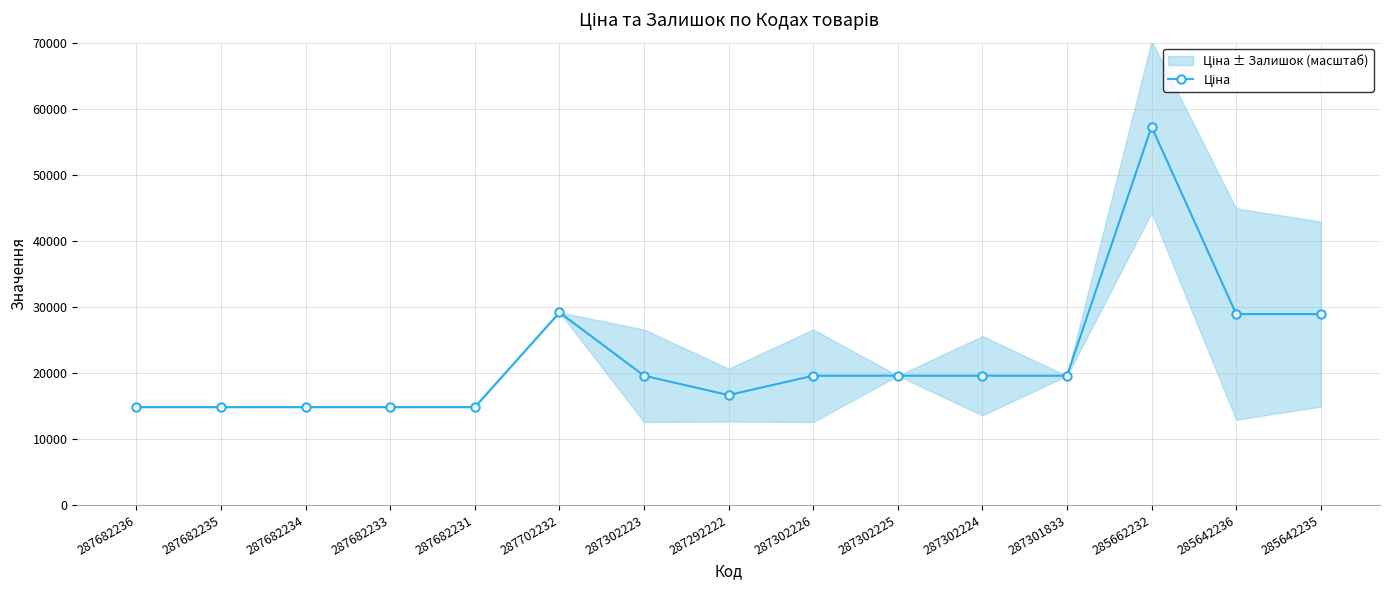

List the labels in order of value, largest first.

285662232, 287702232, 285642236, 285642235, 287302223, 287302226, 287302225, 287302224, 287301833, 287292222, 287682236, 287682235, 287682234, 287682233, 287682231